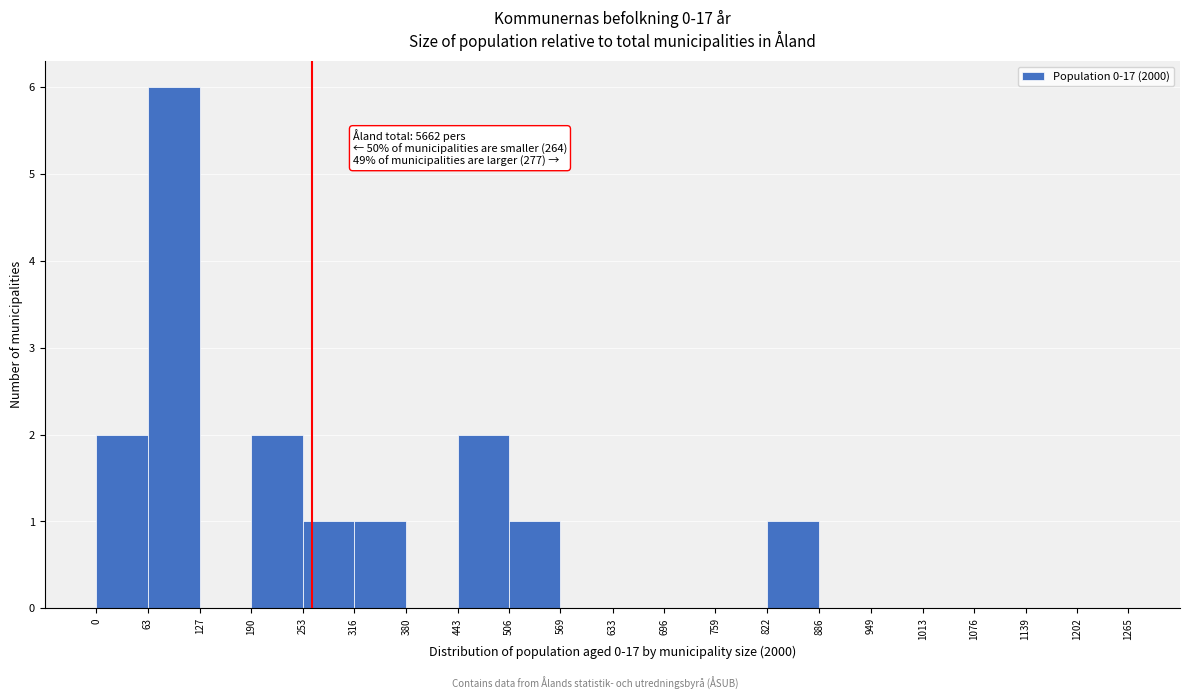

Over which range of the x-axis is the bar tallest?

63 to 127